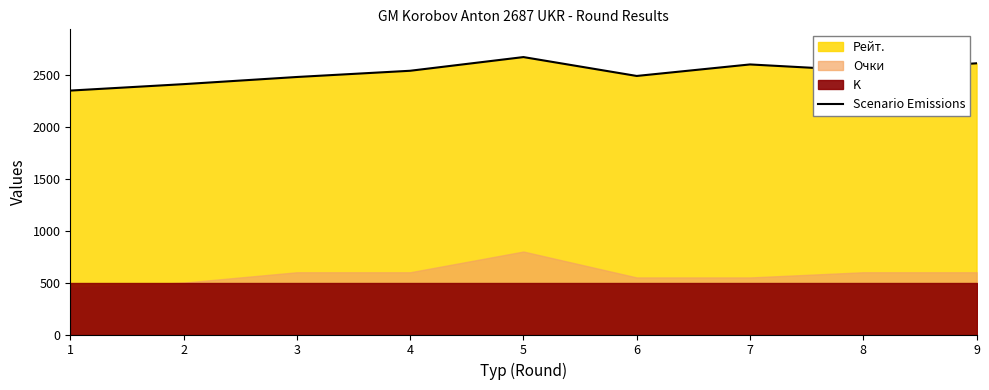

Reading left to right, what are all the values shown in this chart?

2352	2414	2483	2543	2675	2493	2604	2545	2615